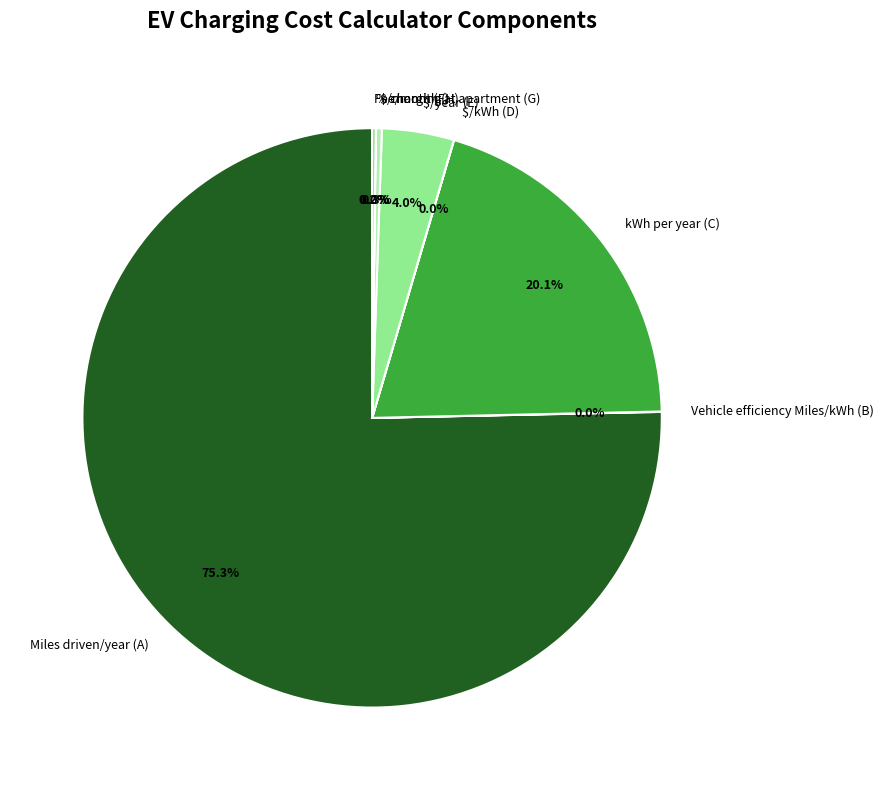

Which category has the biggest portion of the pie?

Miles driven/year (A)